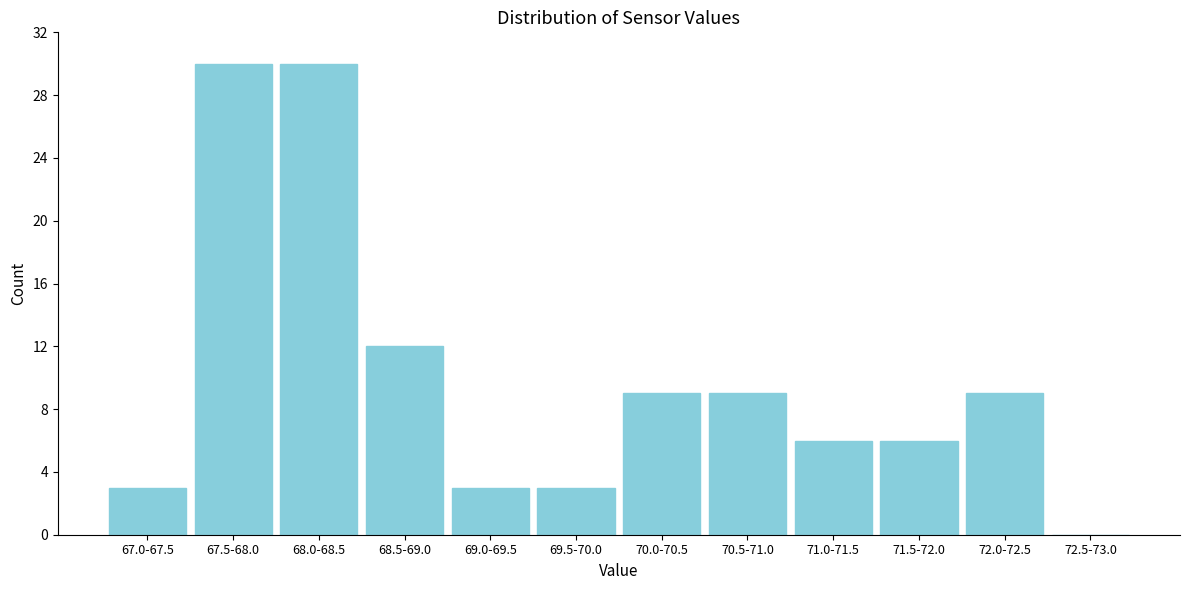

Reading left to right, what are all the values shown in this chart?

67.0-67.5=3	67.5-68.0=30	68.0-68.5=30	68.5-69.0=12	69.0-69.5=3	69.5-70.0=3	70.0-70.5=9	70.5-71.0=9	71.0-71.5=6	71.5-72.0=6	72.0-72.5=9	72.5-73.0=0